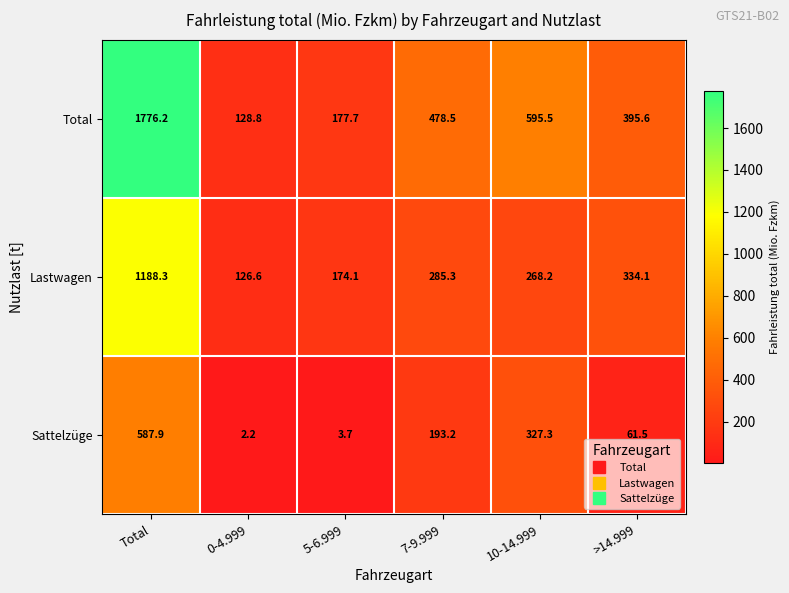

What is the difference between the highest and lowest values at 5-6.999?

174.0